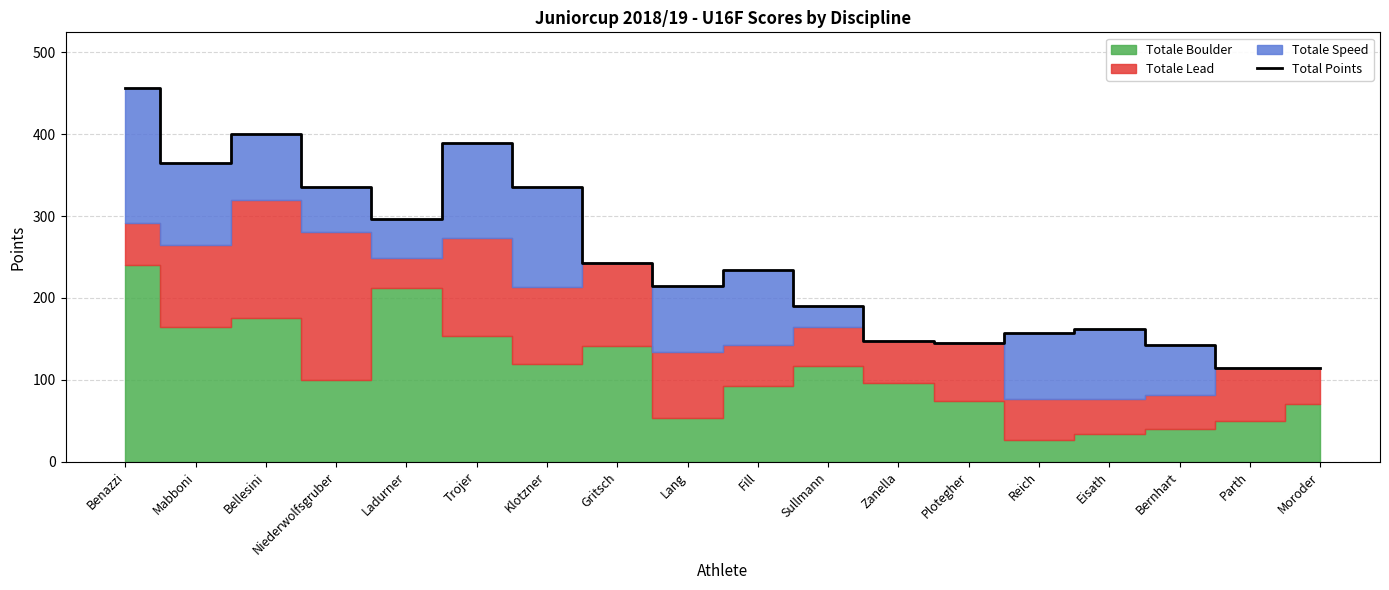

At which category does the chart reach its peak across all series?

Benazzi